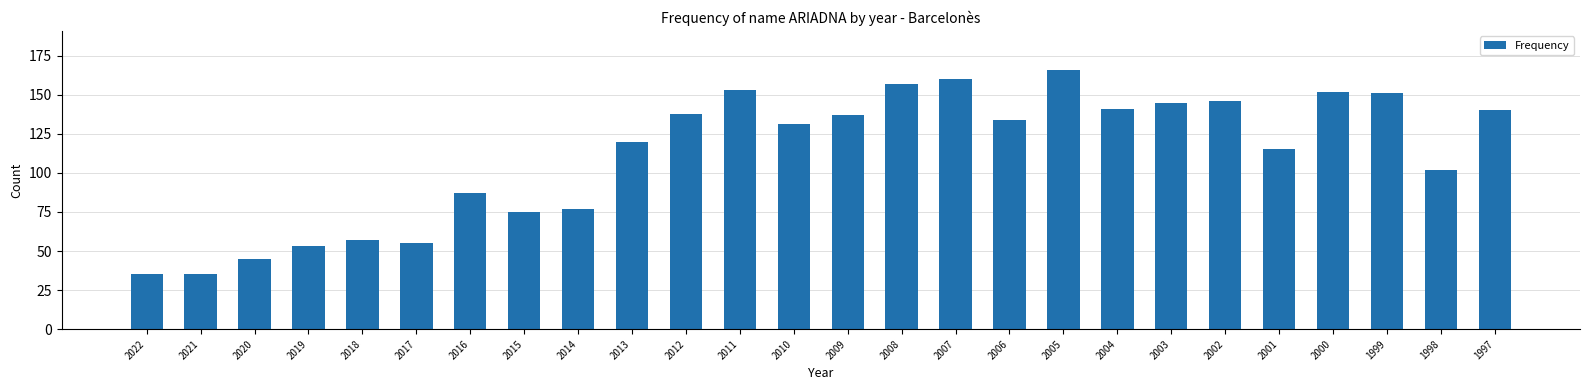

What is the difference between the maximum and second lowest values?

131